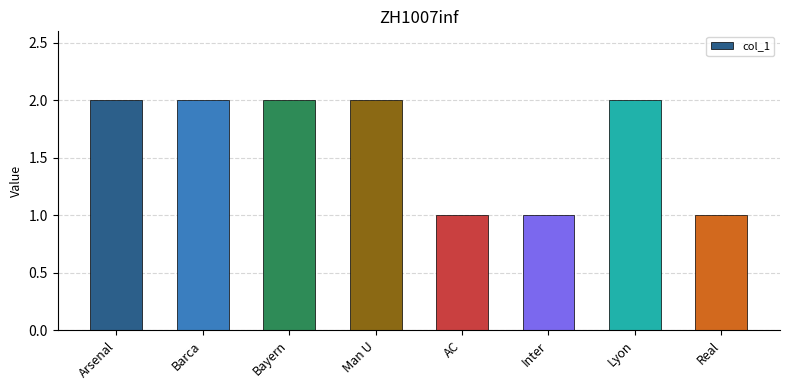

What position from the left is Real?

8